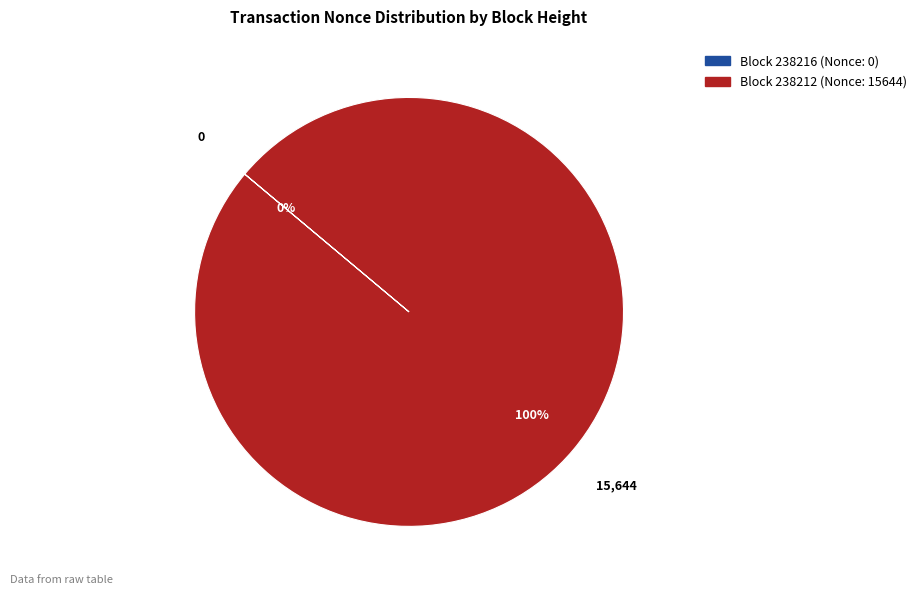

Is there any slice that represents more than half of the pie?

Yes